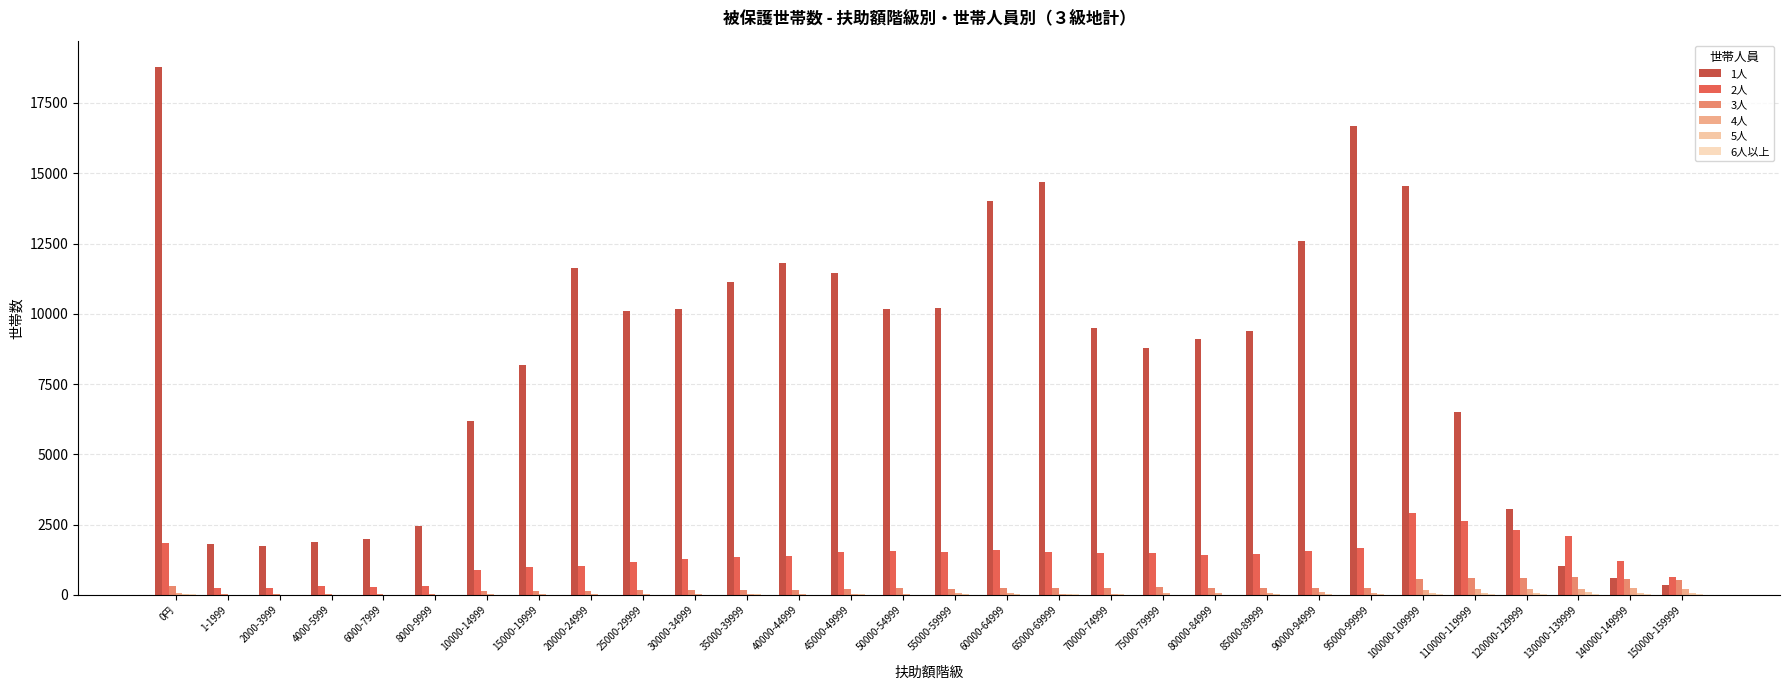

How many groups of bars are there?

30